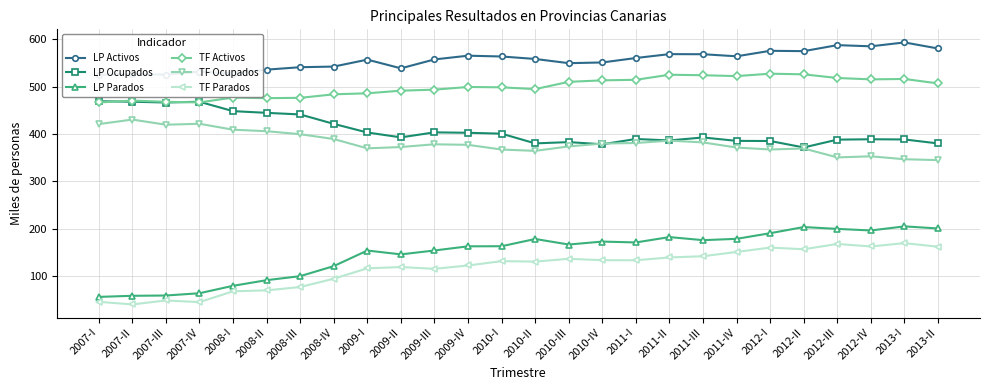

What is the difference between the highest and lowest values at 2010-III?

413.2